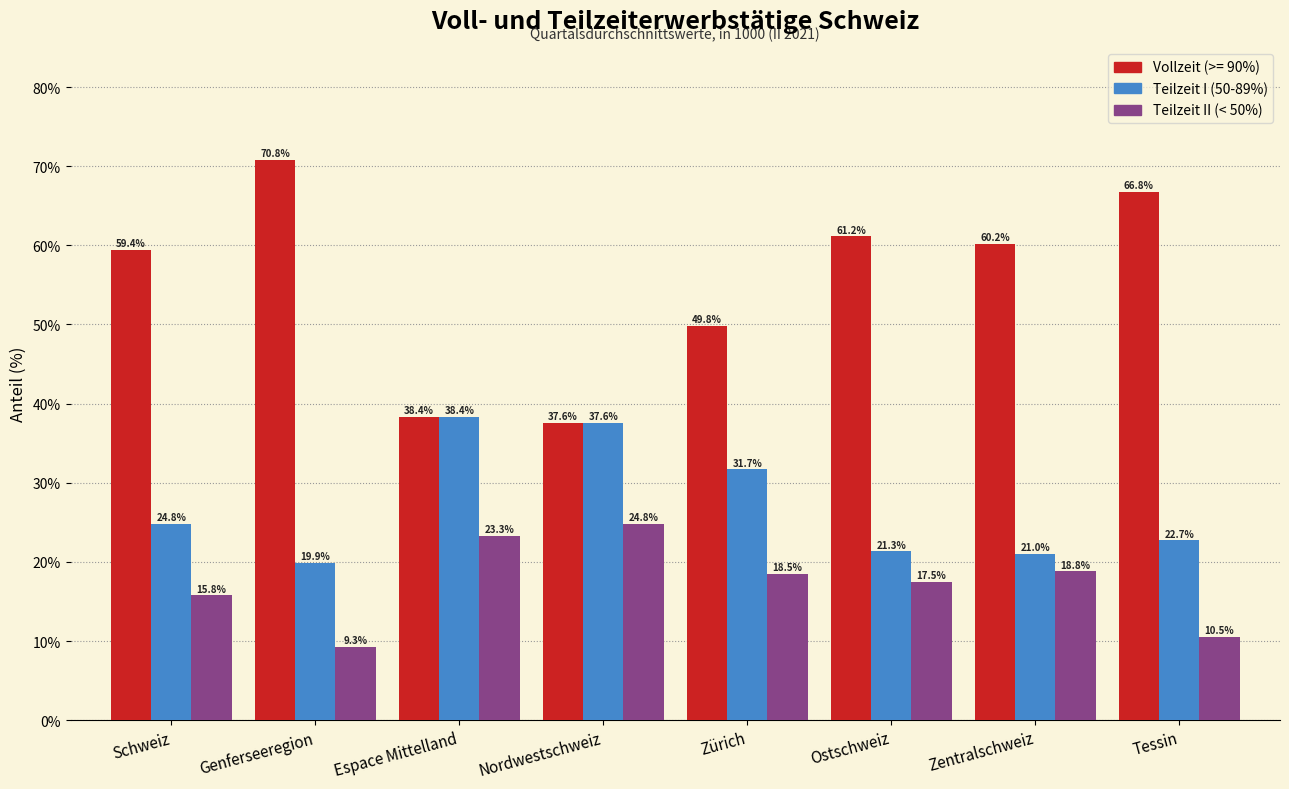

Reading left to right, extract all data points from this chart.

Vollzeit (>= 90%): Schweiz=59.4	Genferseeregion=70.8	Espace Mittelland=38.4	Nordwestschweiz=37.6	Zürich=49.8	Ostschweiz=61.2	Zentralschweiz=60.2	Tessin=66.8
Teilzeit I (50-89%): Schweiz=24.8	Genferseeregion=19.9	Espace Mittelland=38.4	Nordwestschweiz=37.6	Zürich=31.7	Ostschweiz=21.3	Zentralschweiz=21.0	Tessin=22.7
Teilzeit II (< 50%): Schweiz=15.8	Genferseeregion=9.3	Espace Mittelland=23.3	Nordwestschweiz=24.8	Zürich=18.5	Ostschweiz=17.5	Zentralschweiz=18.8	Tessin=10.5